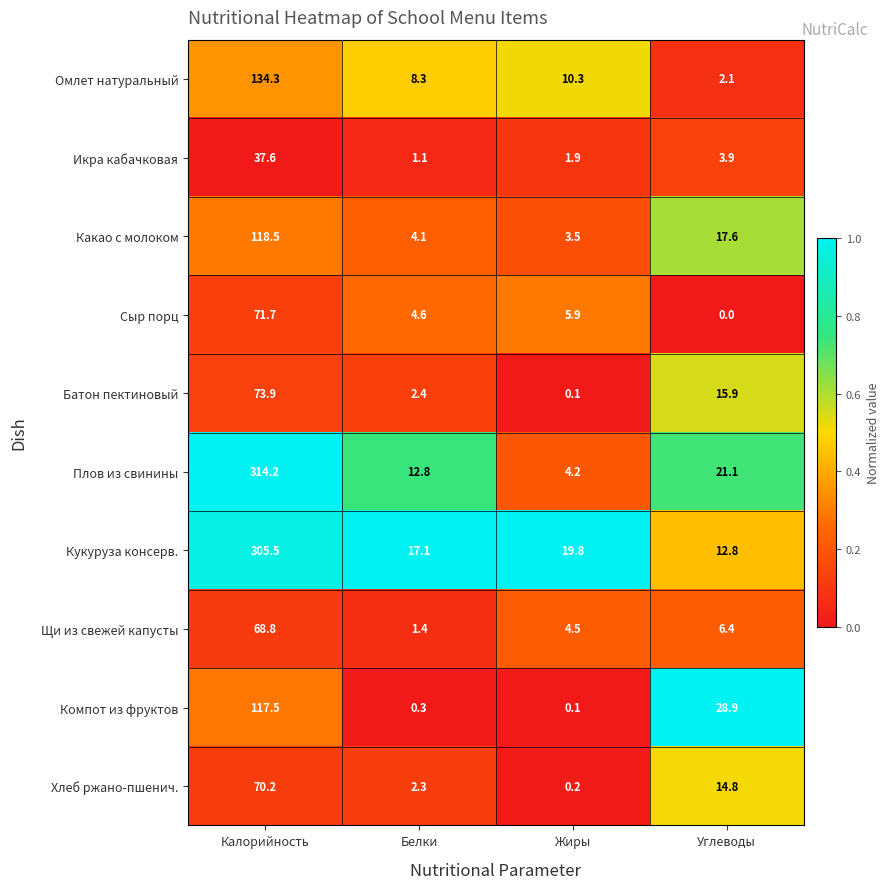

What is the difference between the maximum and minimum values in the Компот из фруктов series?

117.4